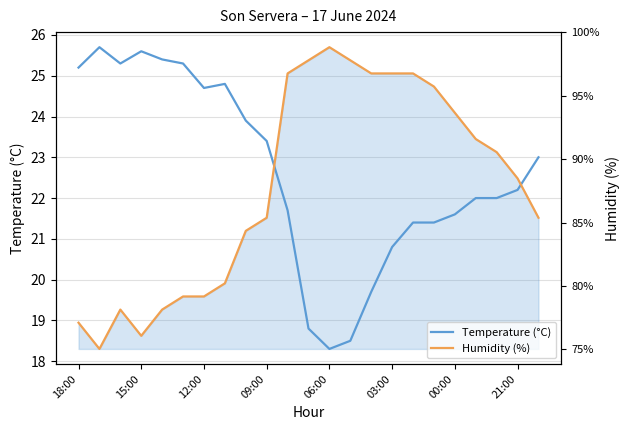

After their last crossing, which series has the higher values: Temperature (°C) or Humidity (%)?

Temperature (°C)